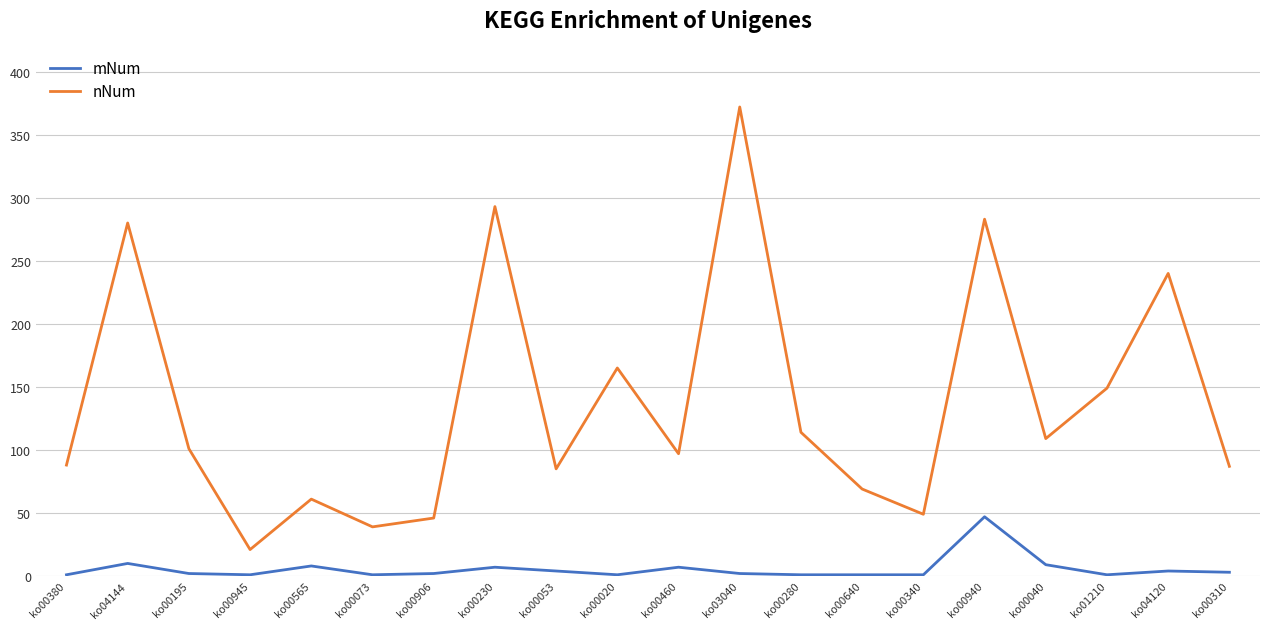

True or false: nNum and mNum intersect in this chart.

False